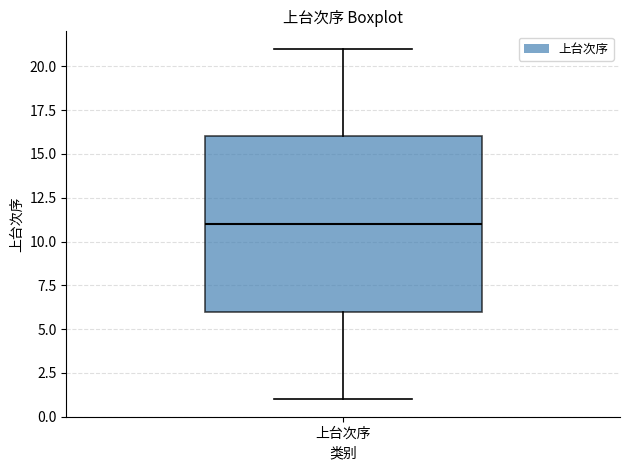

Where does the upper whisker of the box for 上台次序 end on the y-axis? The values are not printed on the chart, so give them approximately, as read against the axis.

21